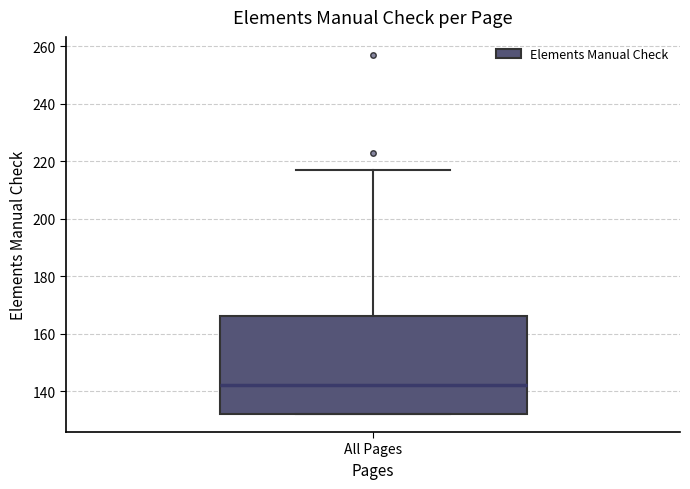

Transcribe this box plot: give where the median line is, the range the box spans, and where the two whiskers end, as read against the y-axis. The values are not printed on the chart, so give them approximately, as read against the axis.

median 142, box 132 to 166, whiskers 132 to 218